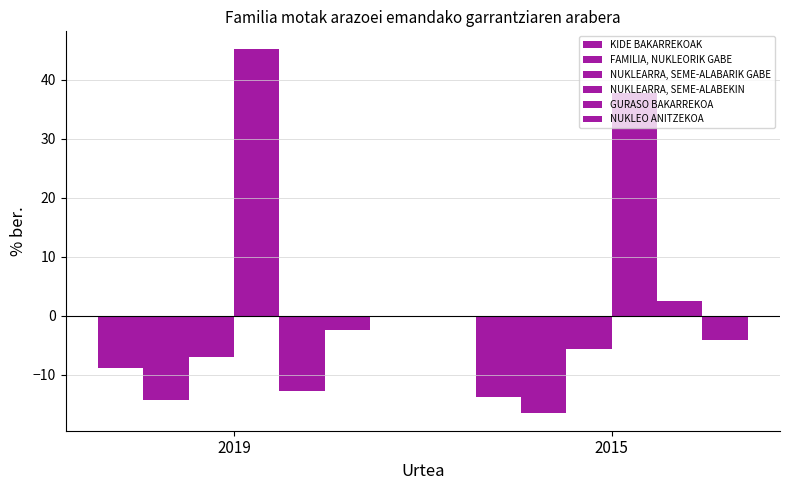

What is the total value across all series at 2019?

-0.2